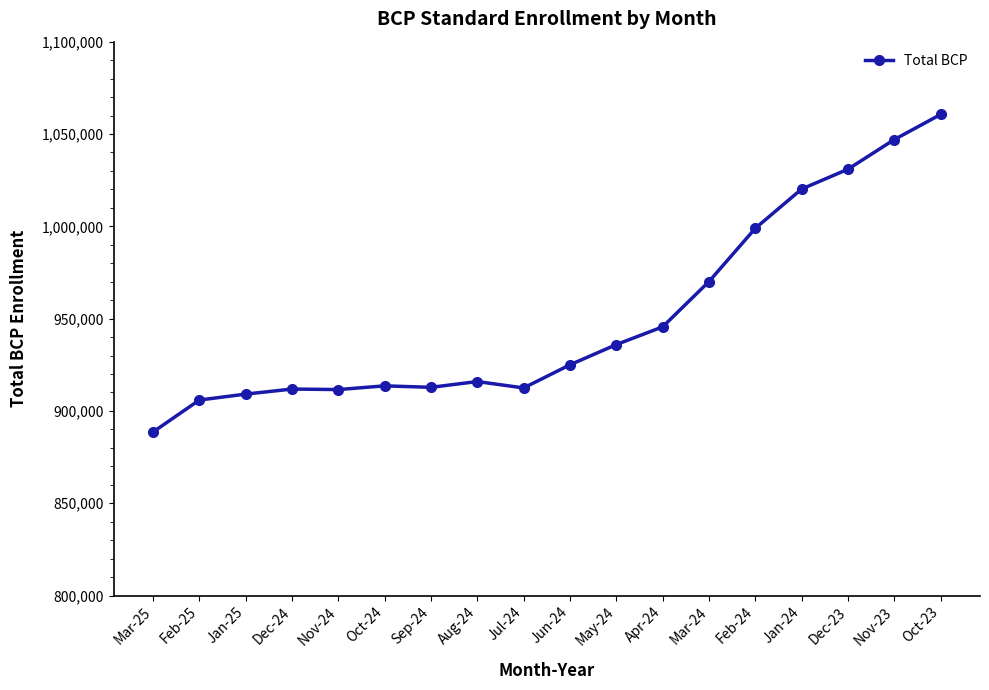

Which has a higher value, Nov-23 or Feb-24?

Nov-23